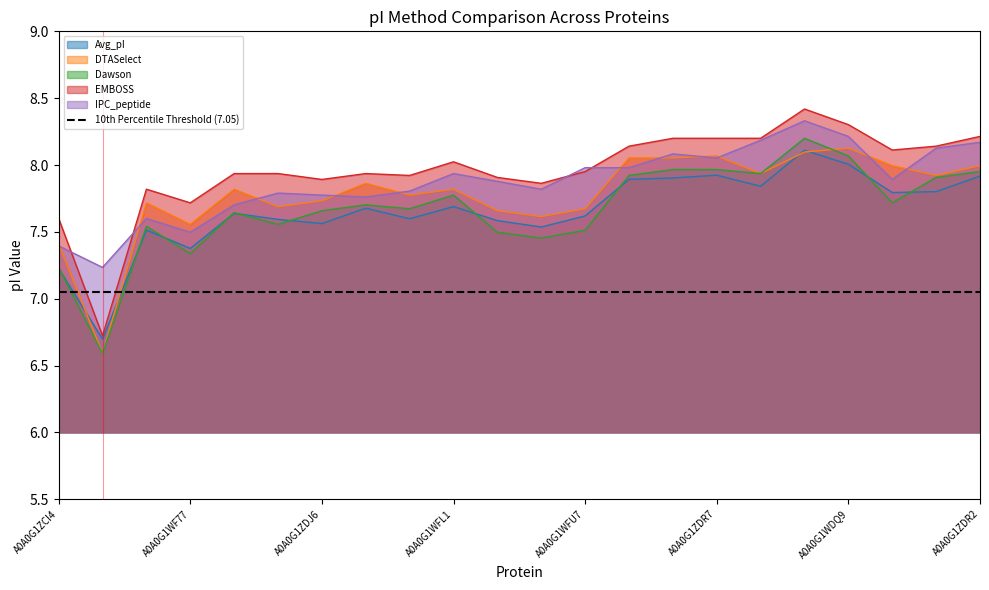

Which has a higher value, A0A0G1WFK5 or A0A0G1YQH2?

A0A0G1WFK5